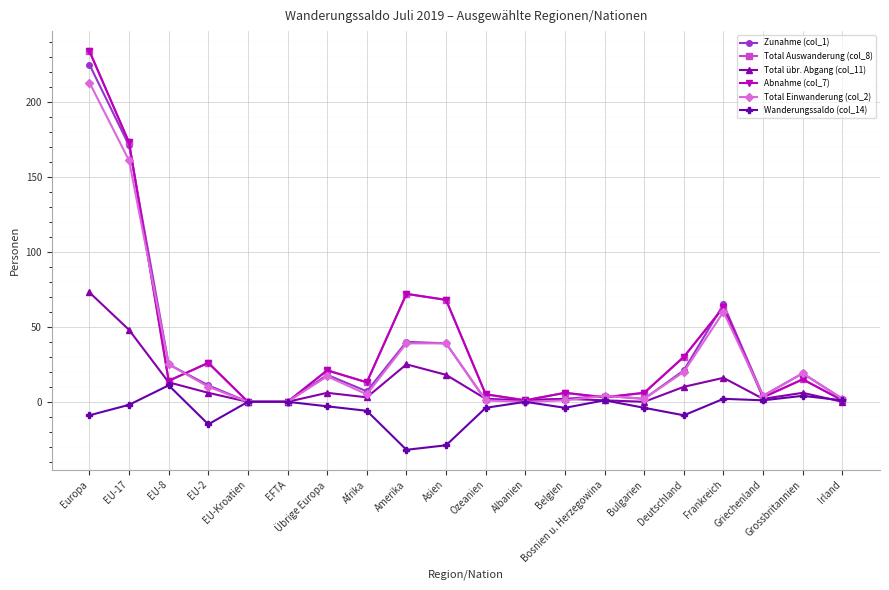

What is the average value of the Abnahme (col_7) series?

38